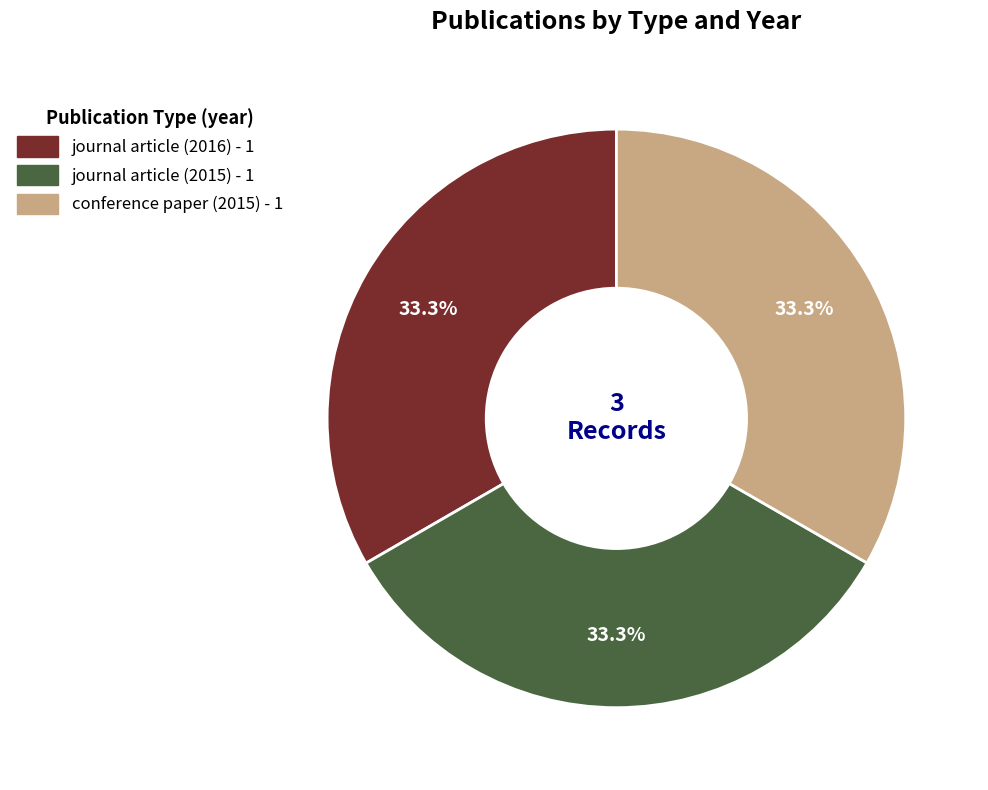

Does journal article (2016) account for over 50% of the chart?

No